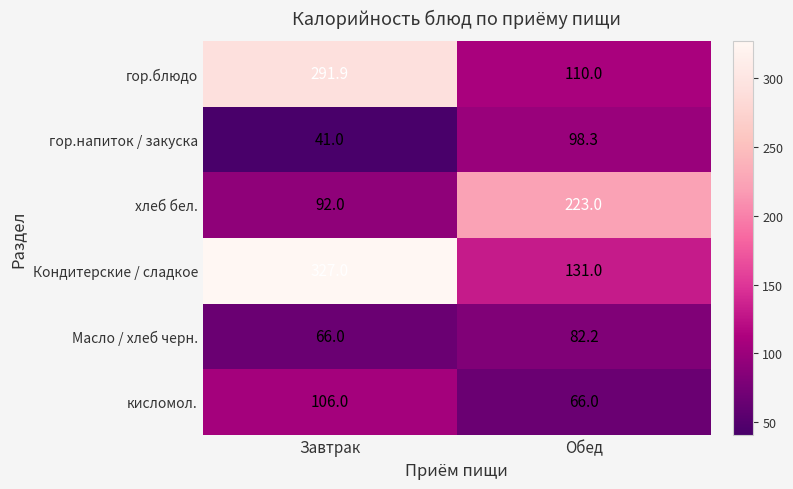

The value of Масло / хлеб черн. at Завтрак is 108.2. True or false?

False